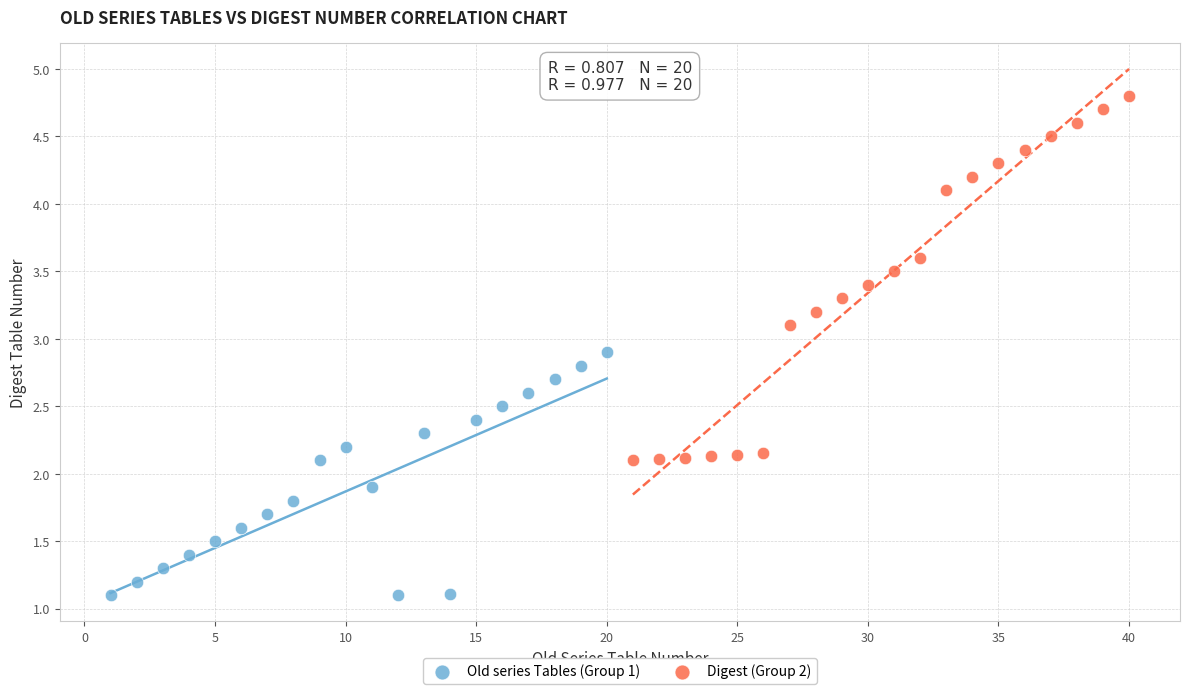

Which series reaches the maximum Y coordinate?

Digest (Group 2)